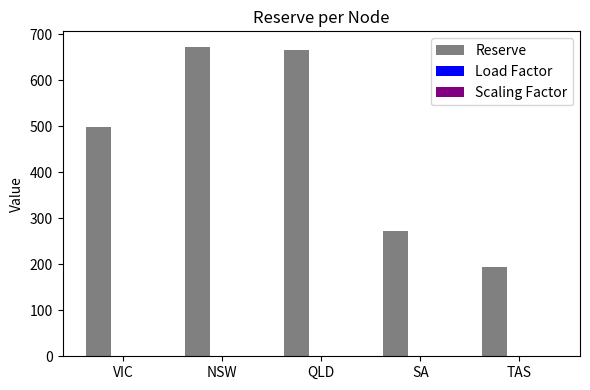

Is it true that Reserve equals 947.6 at NSW?

False